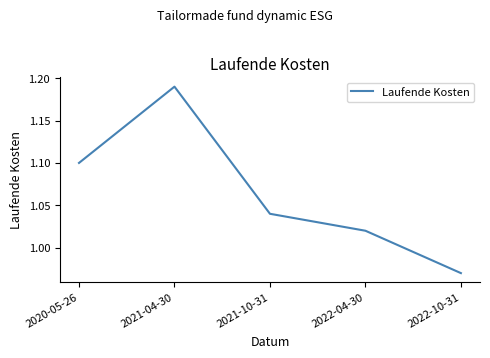

True or false: there are more than 2 points higher than both neighbors.

False